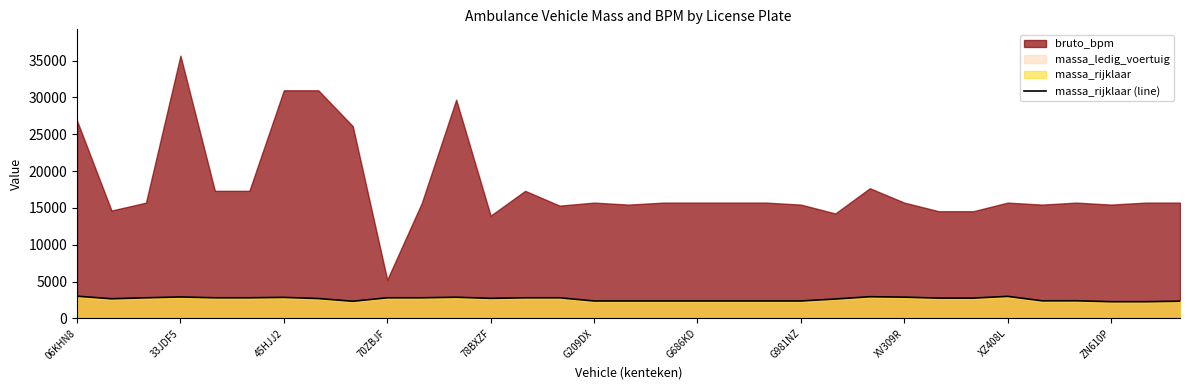

What is the maximum value for massa_rijklaar (line)?

3030